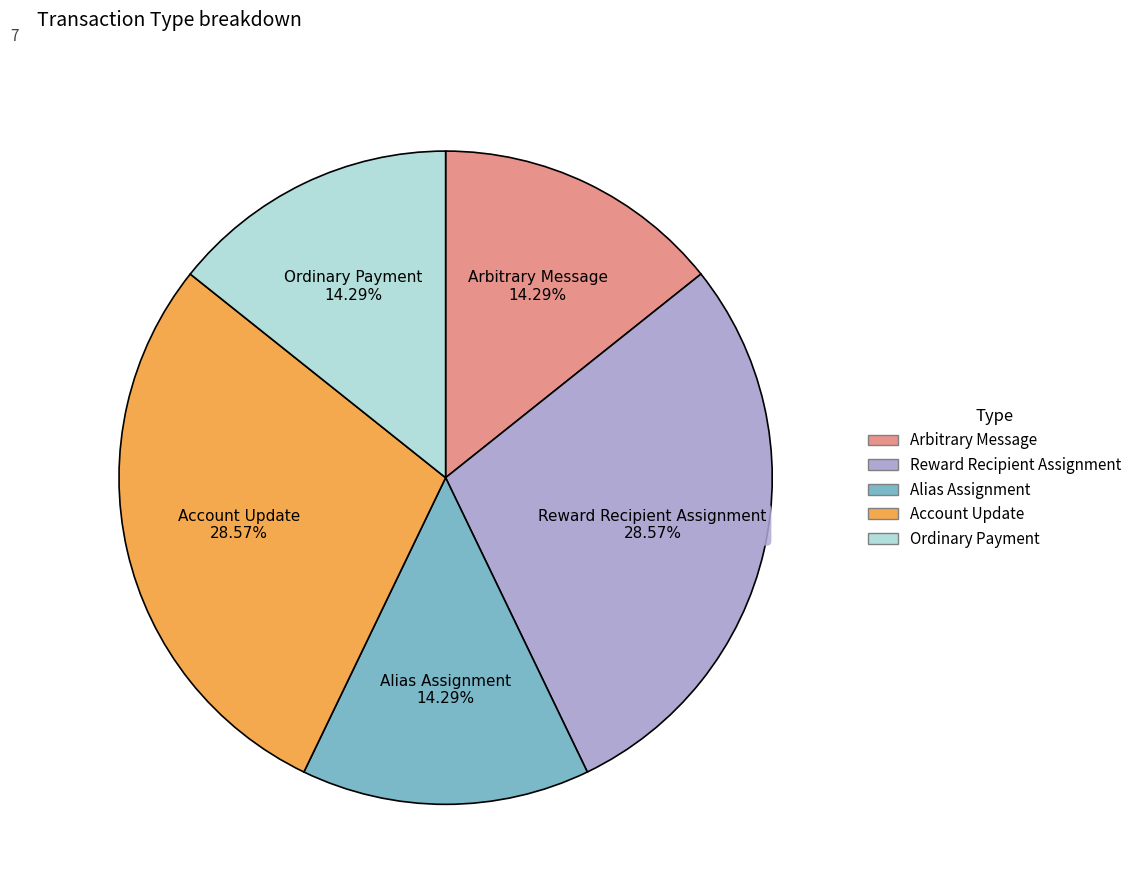

Is the sum of Arbitrary Message and Account Update greater than half?

No